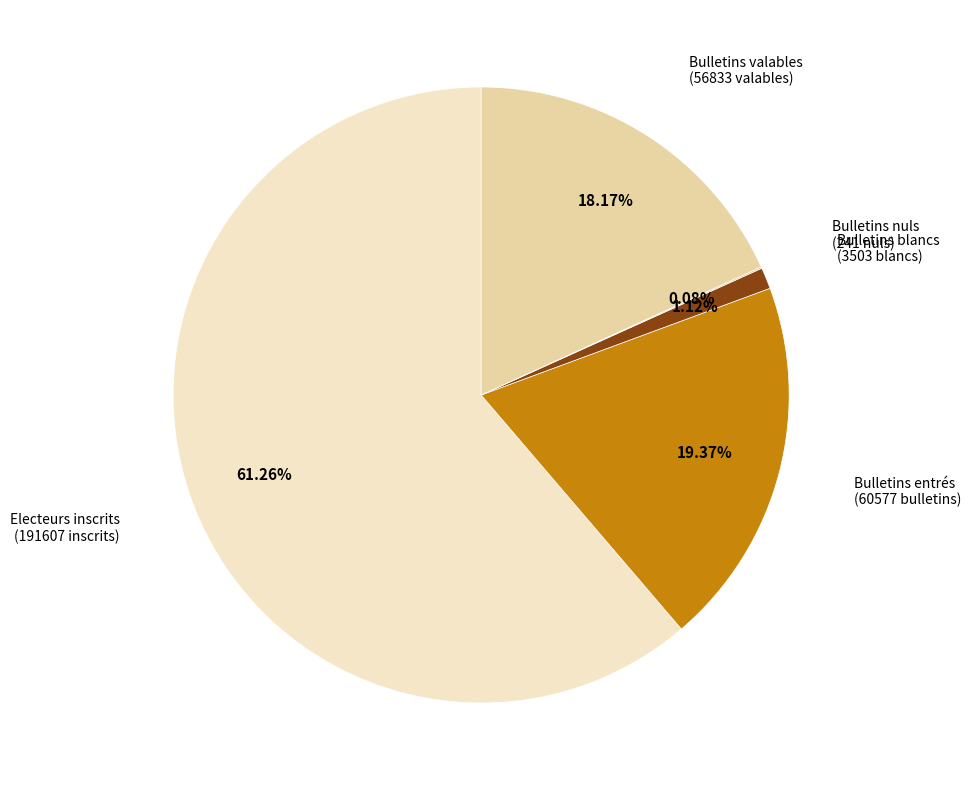

Between Bulletins entrés and Electeurs inscrits, which is larger?

Electeurs inscrits